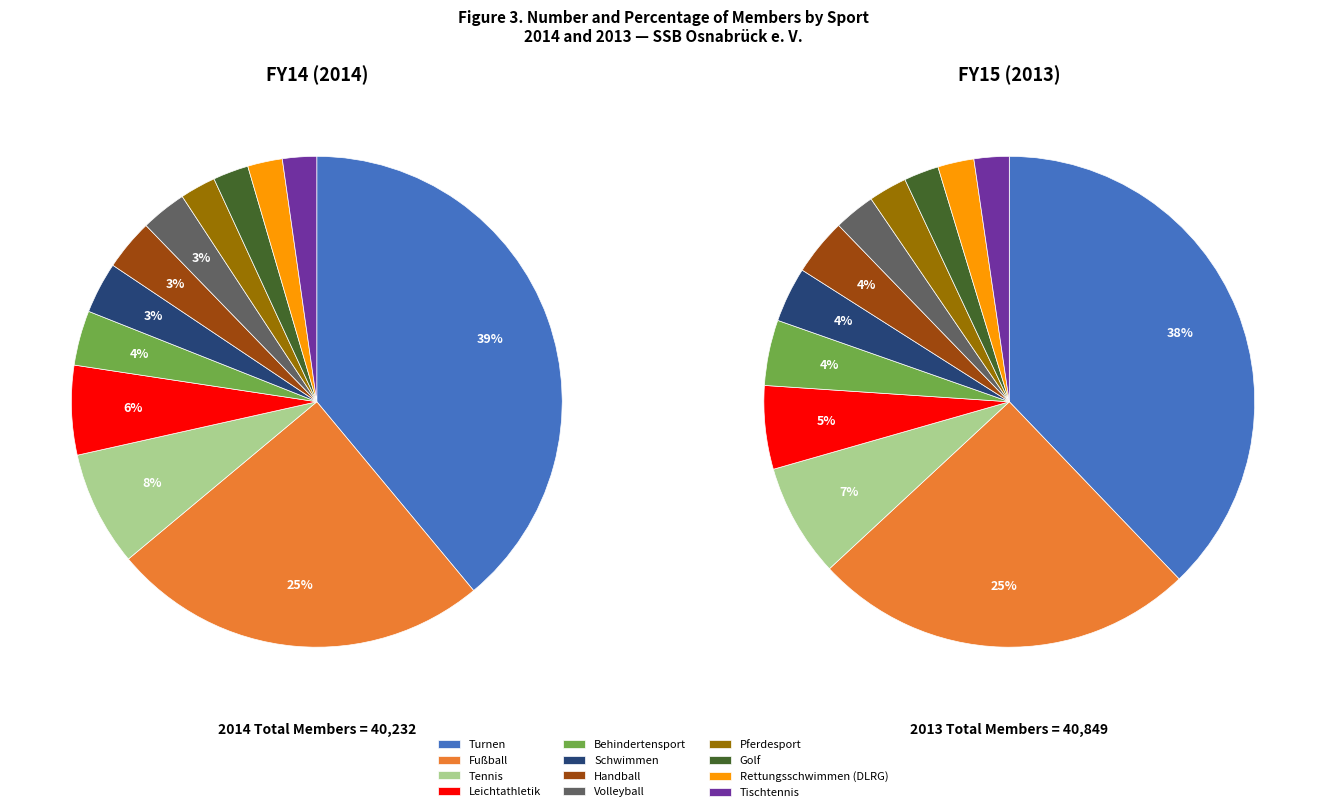

Count the number of slices in the pie.

12